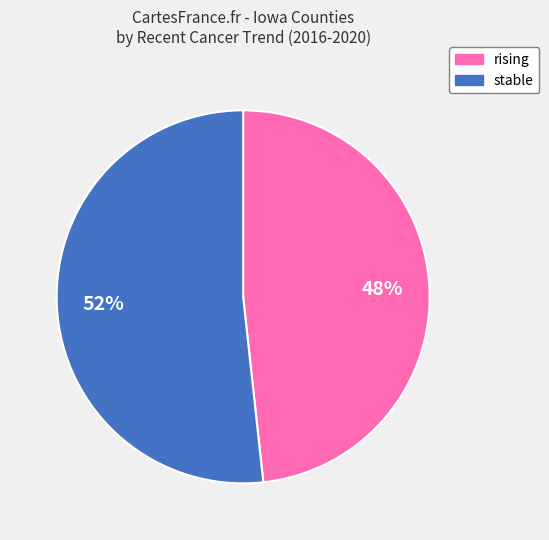

To the nearest percent, what percentage of the pie is stable?

52%